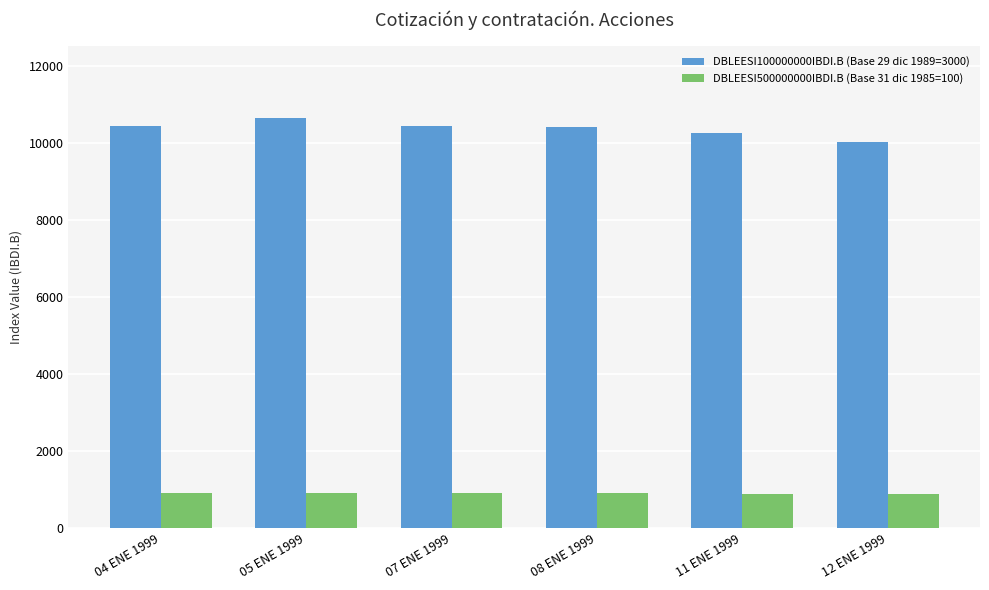

How many bars are there in total?

12